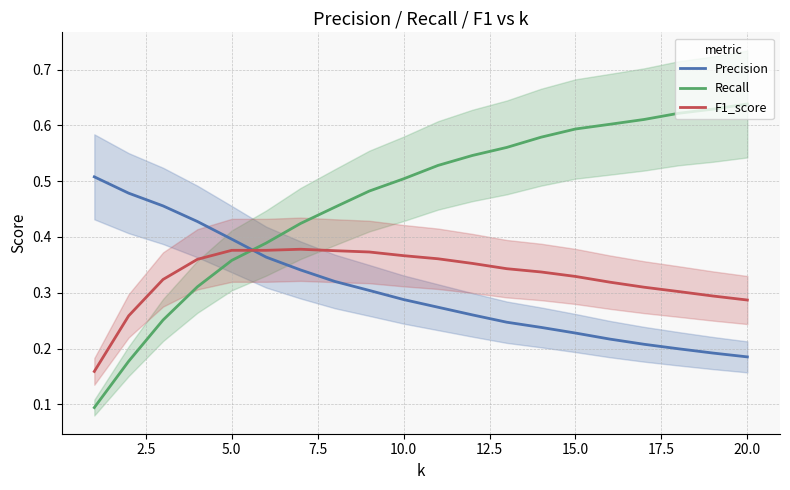

What is the difference between the second highest and minimum values in the Precision series?

0.3